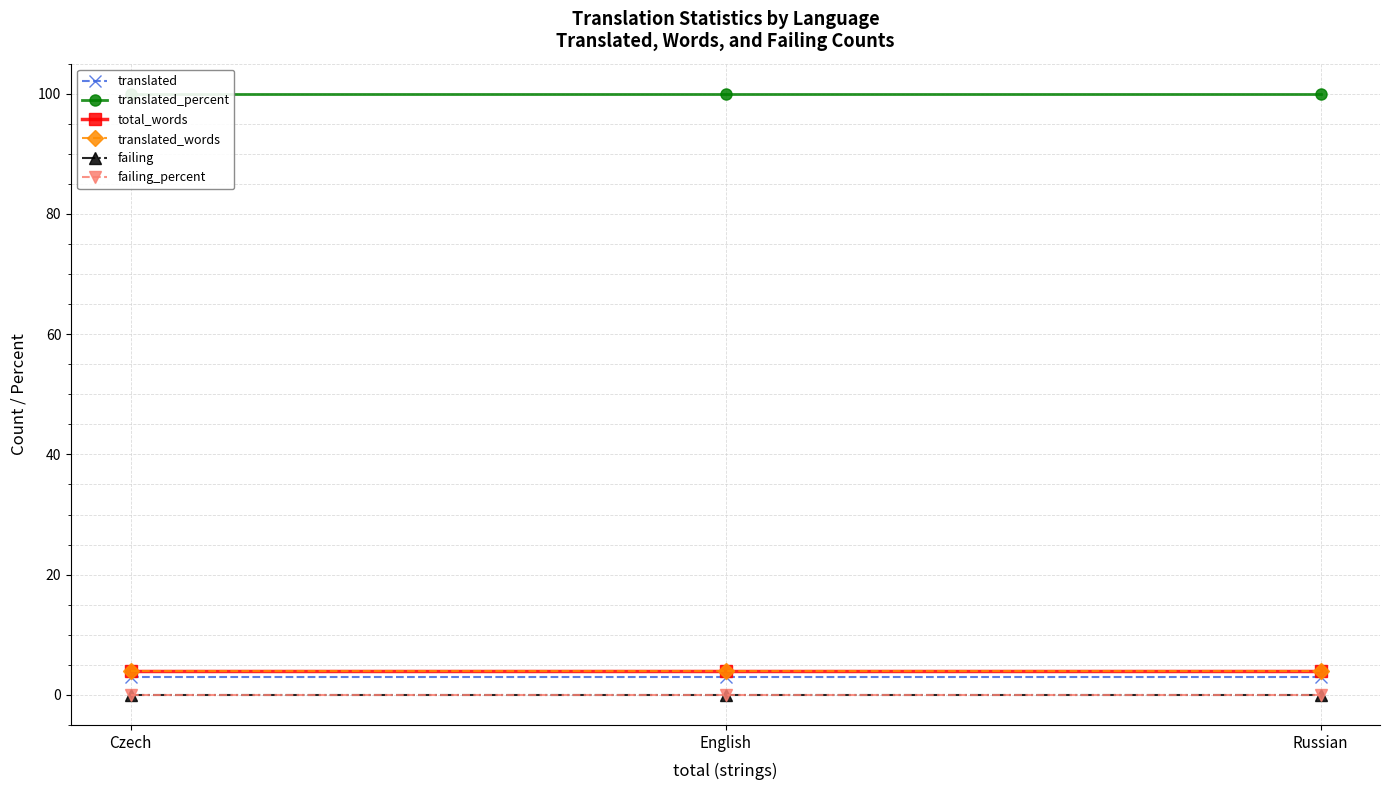

What is the average value of the translated_words series?

4